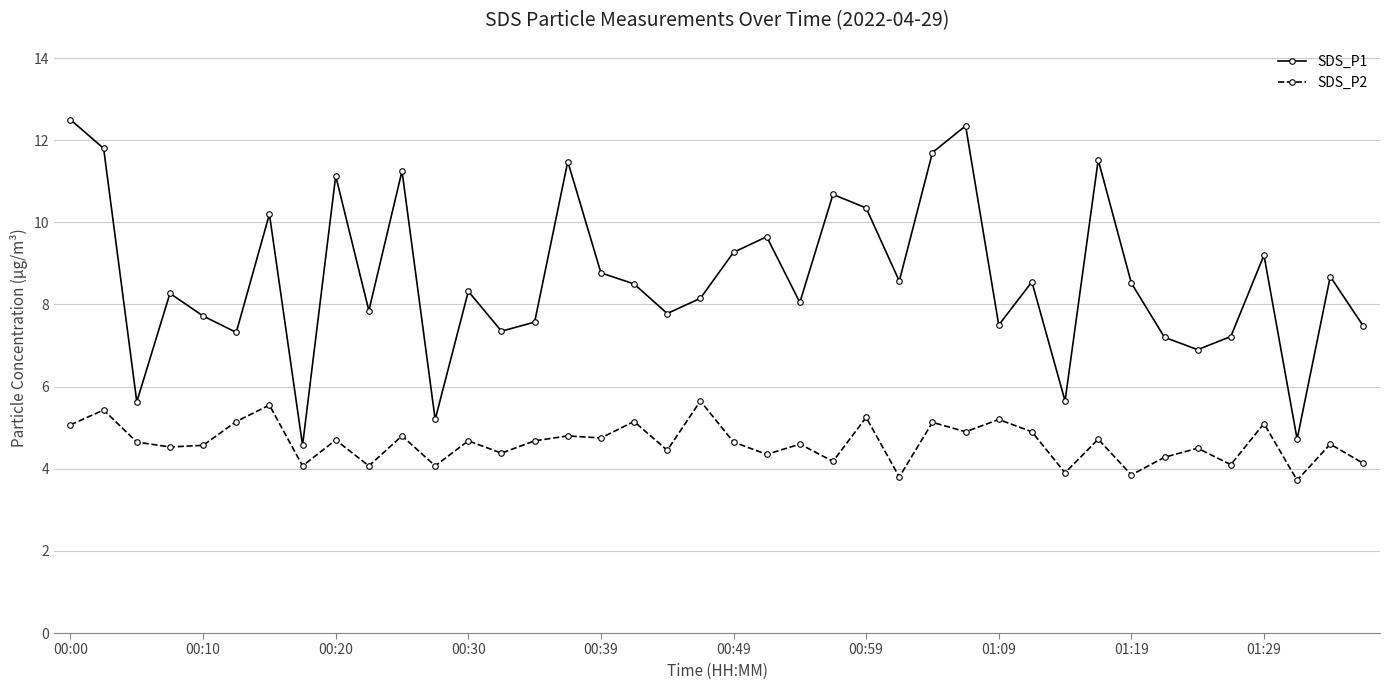

What is the sum of all SDS_P2 values?

185.1